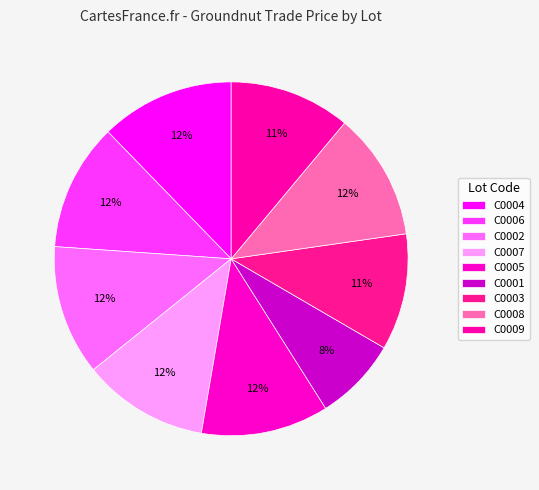

How many slices are in this pie chart?

9